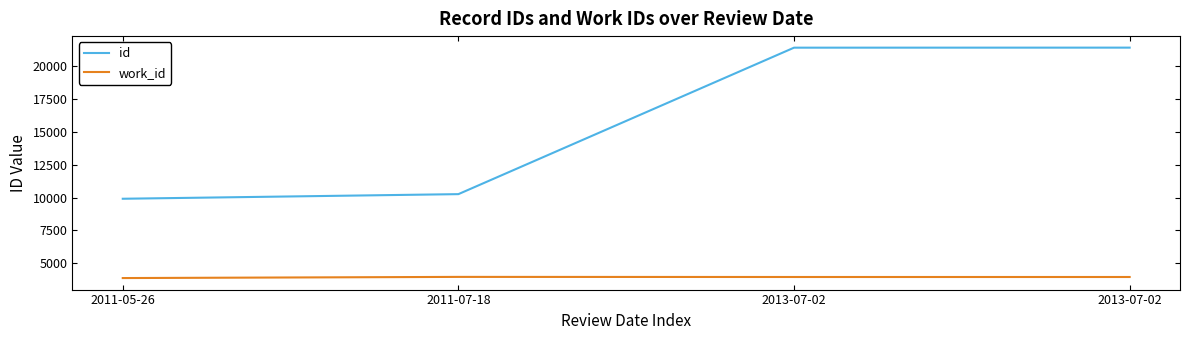

True or false: work_id and id cross at least once.

False